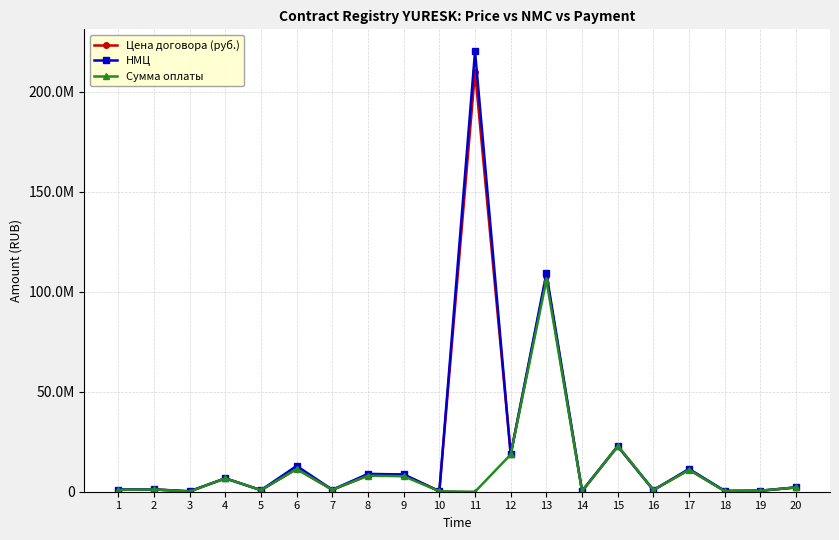

At which category is the sum across all series the highest?

11